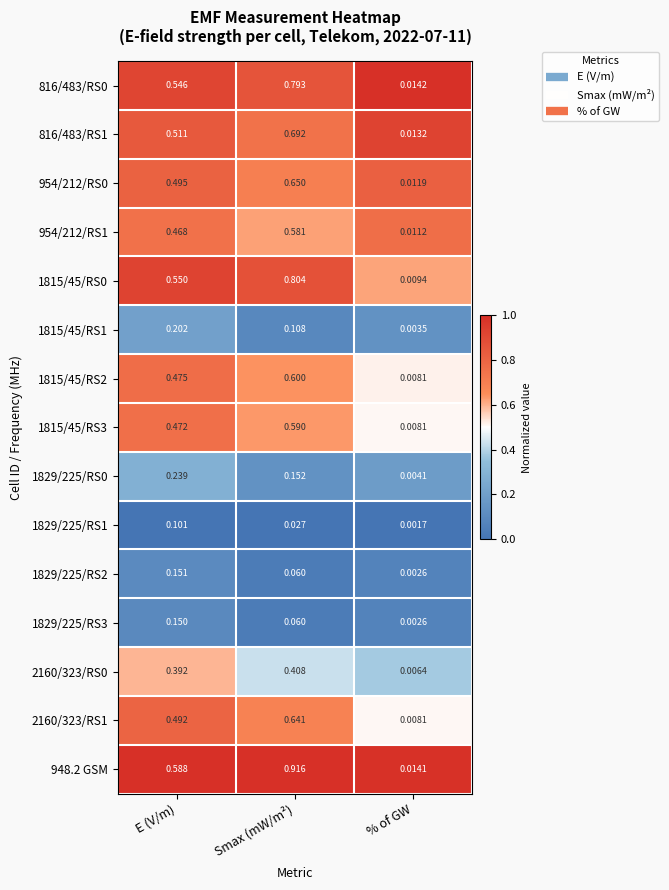

Which category has the highest value across all series?

Smax (mW/m²)